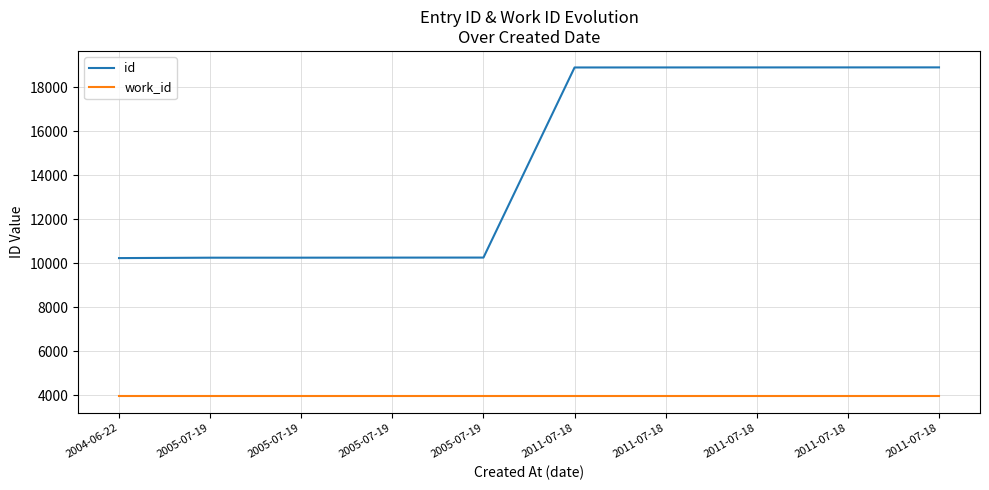

Between 2011-07-18 and 2005-07-19, which is larger?

2011-07-18